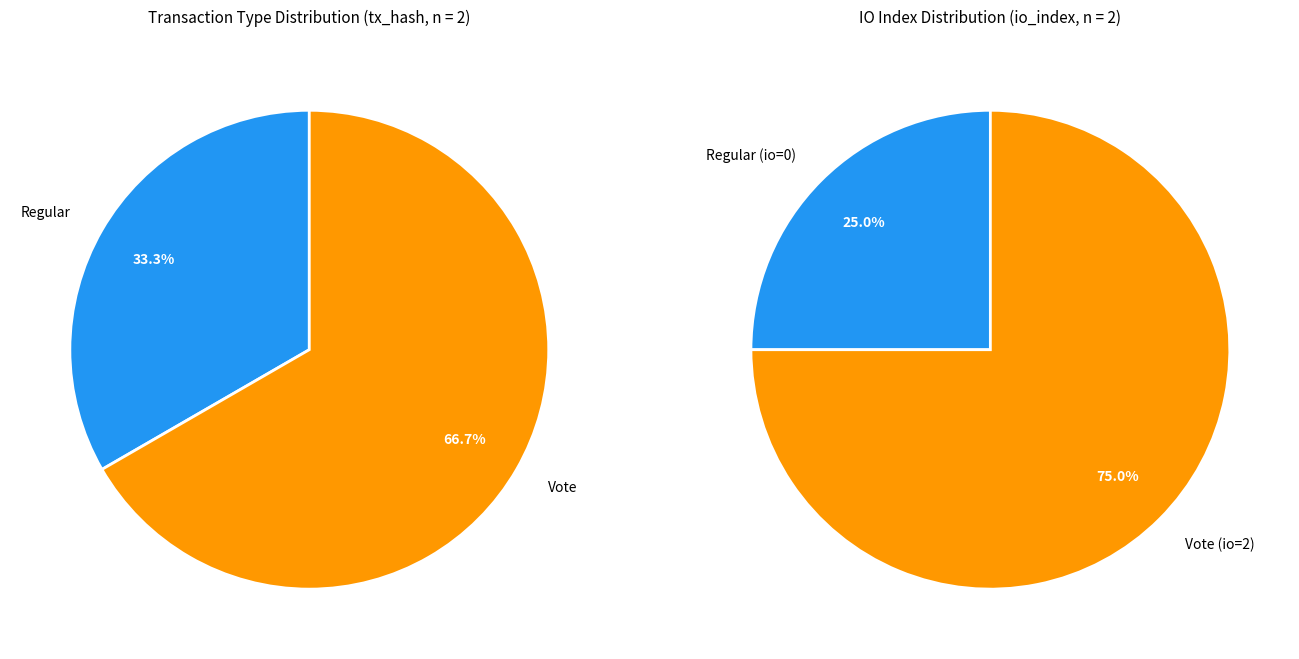

Does any single category account for the majority?

Yes